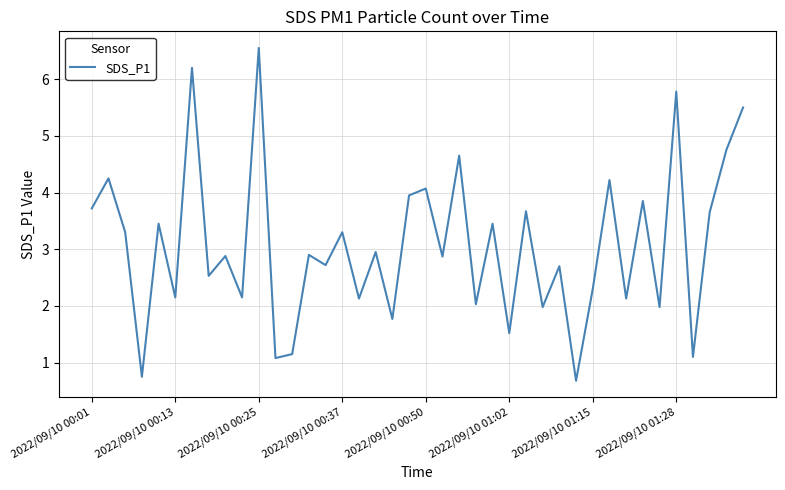

What is the smallest value displayed?

0.7